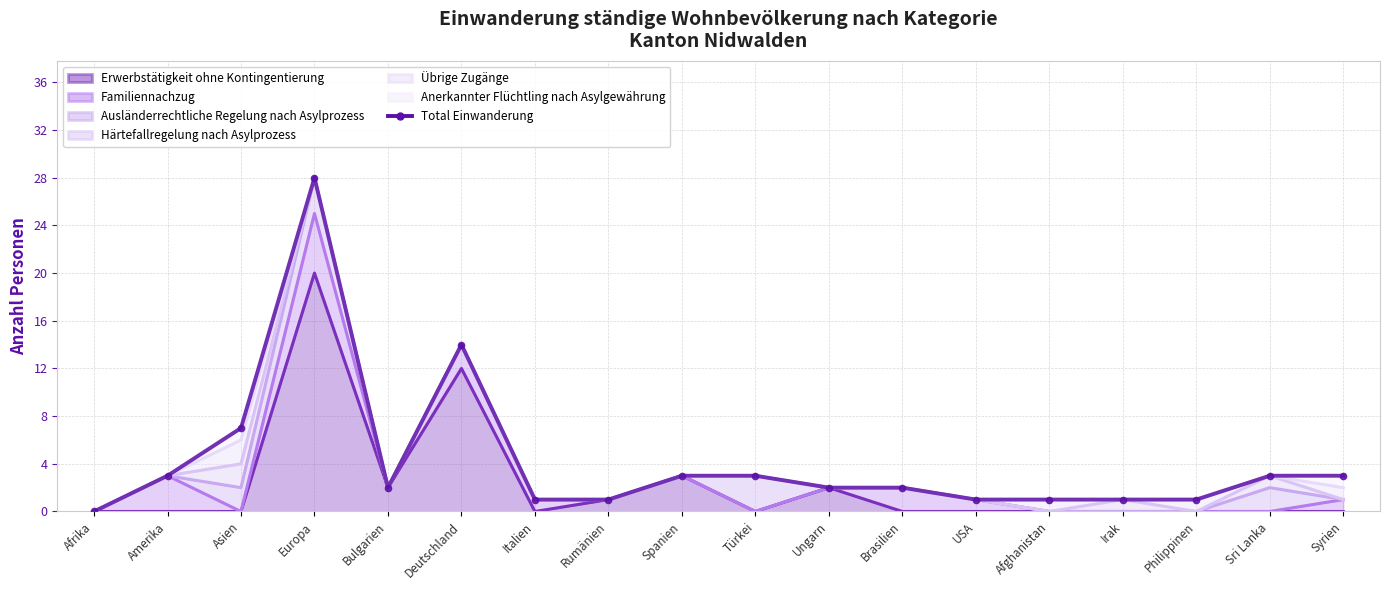

Reading right to left, what are all the values shown in this chart?

Syrien=3	Sri Lanka=3	Philippinen=1	Irak=1	Afghanistan=1	USA=1	Brasilien=2	Ungarn=2	Türkei=3	Spanien=3	Rumänien=1	Italien=1	Deutschland=14	Bulgarien=2	Europa=28	Asien=7	Amerika=3	Afrika=0